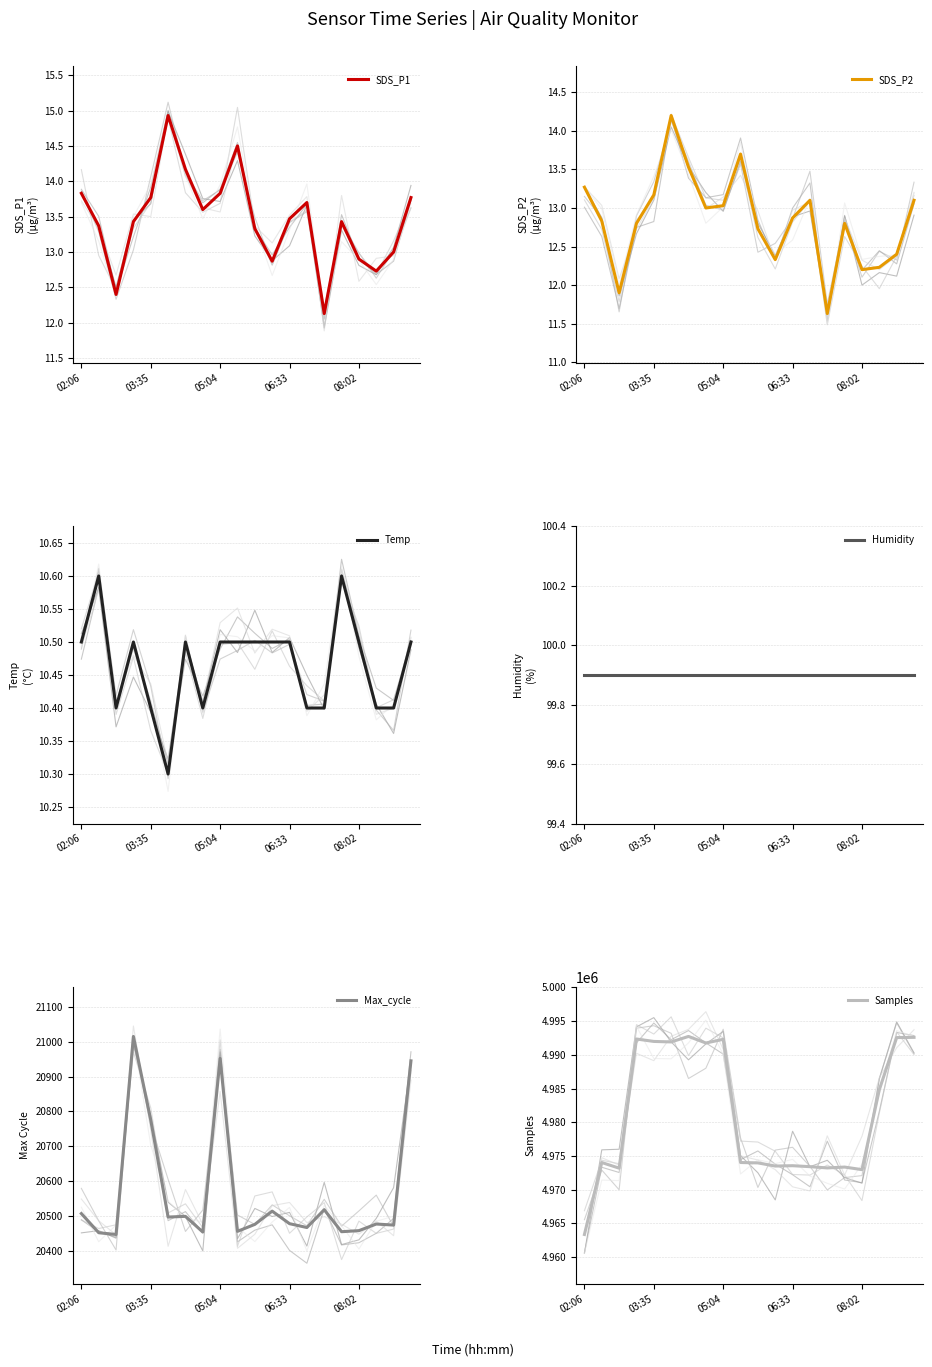

In SDS_P2, how many points are lower than both neighbors (excluding endpoints)?

5